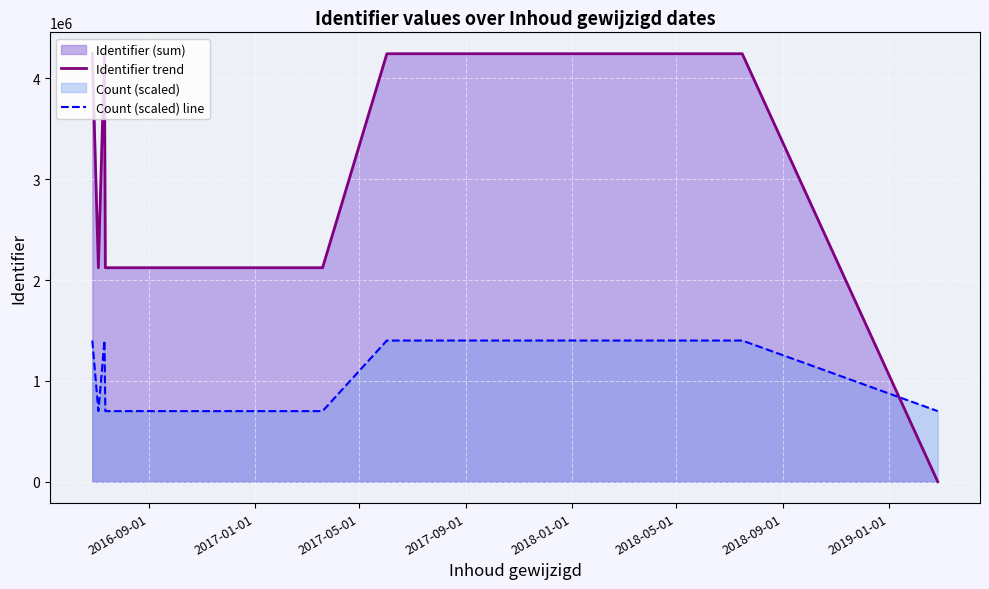

Which series has the largest total across all categories?

Identifier trend